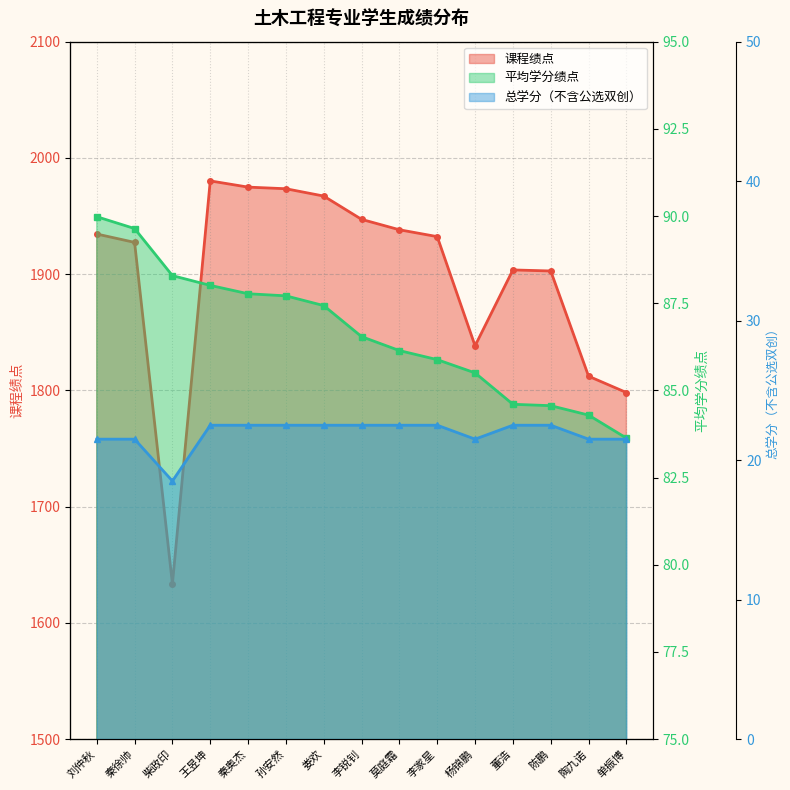

What is the value of the 平均学分绩点 point at the 8th from the left?

86.5